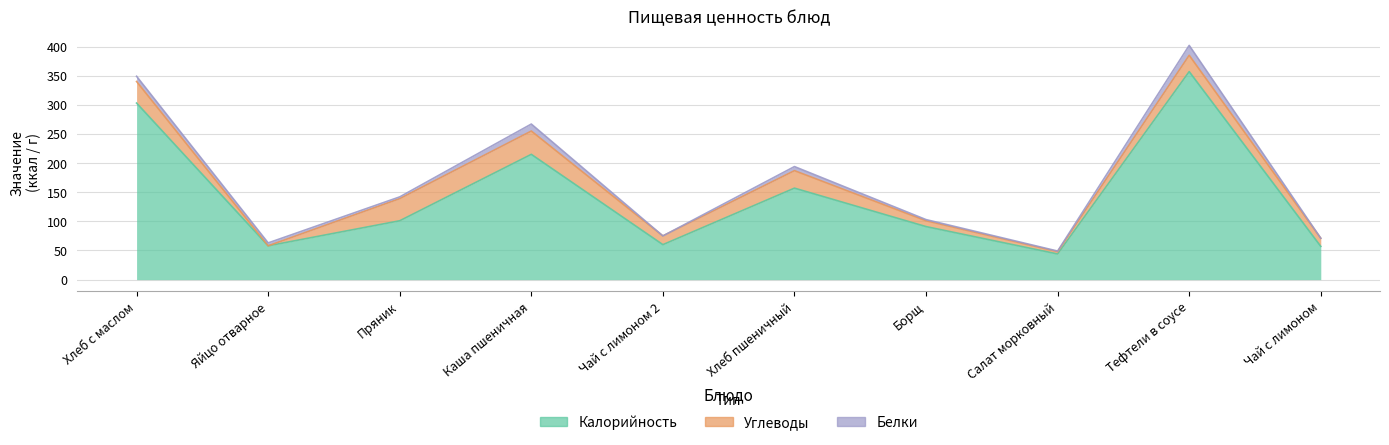

How many lines are shown in the chart?

3